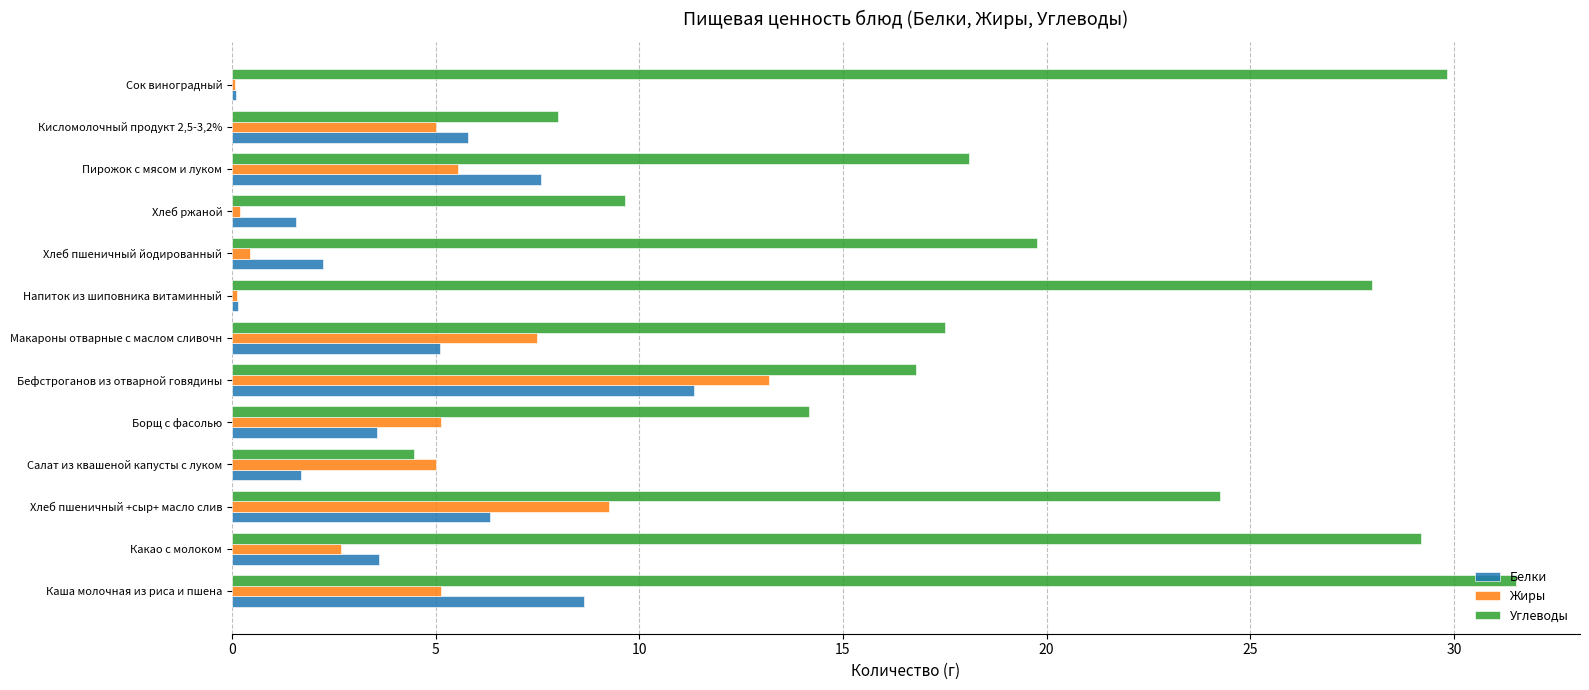

What value does the Жиры series have at Макароны отварные с маслом сливочн?

7.5